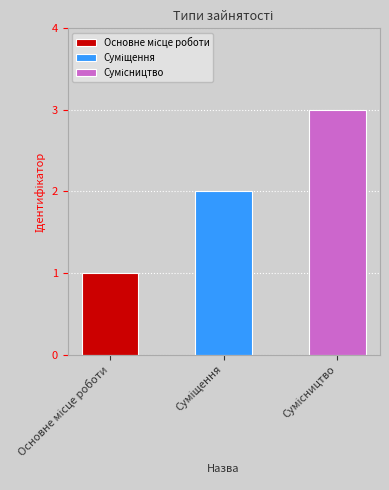

Which has a higher value, Основне місце роботи or Суміщення?

Суміщення